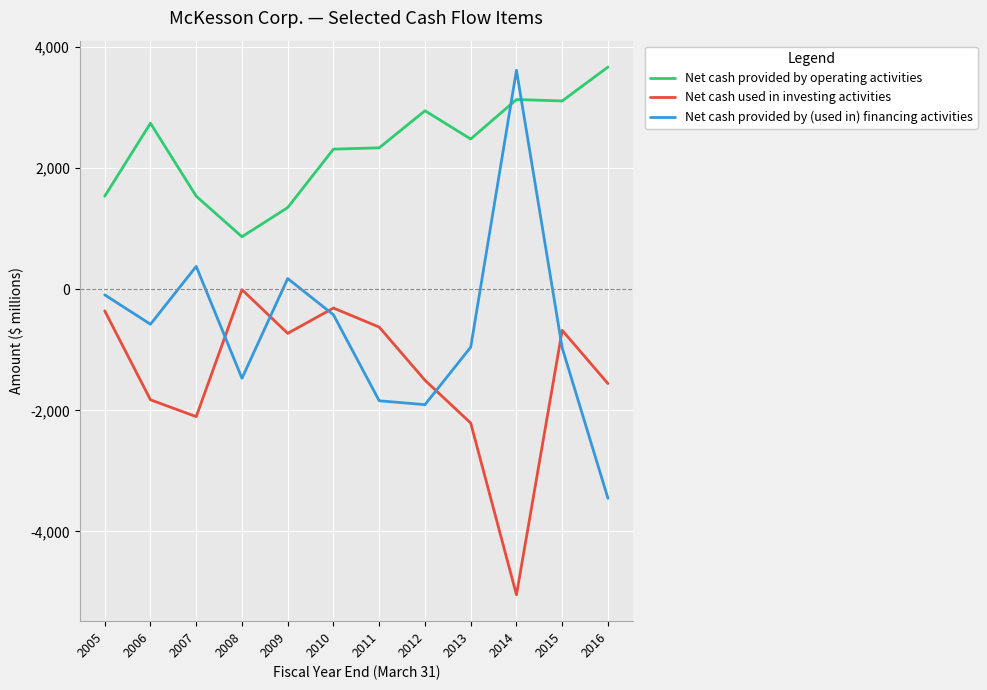

Is it true that Net cash used in investing activities equals -677 at 2015?

True